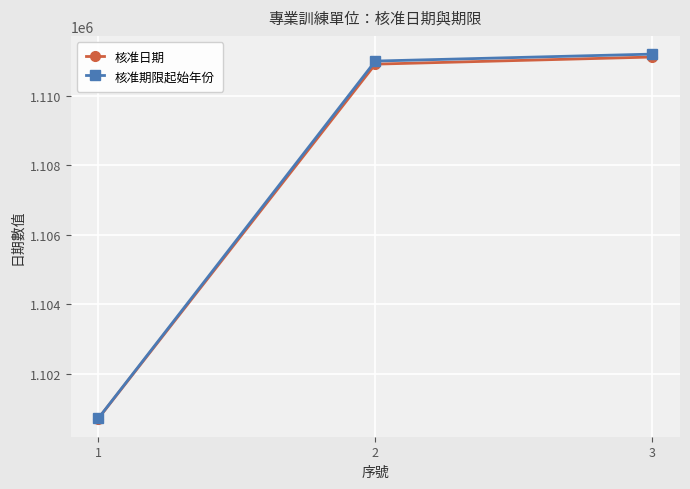

At which label does 核准期限起始年份 reach its peak?

3